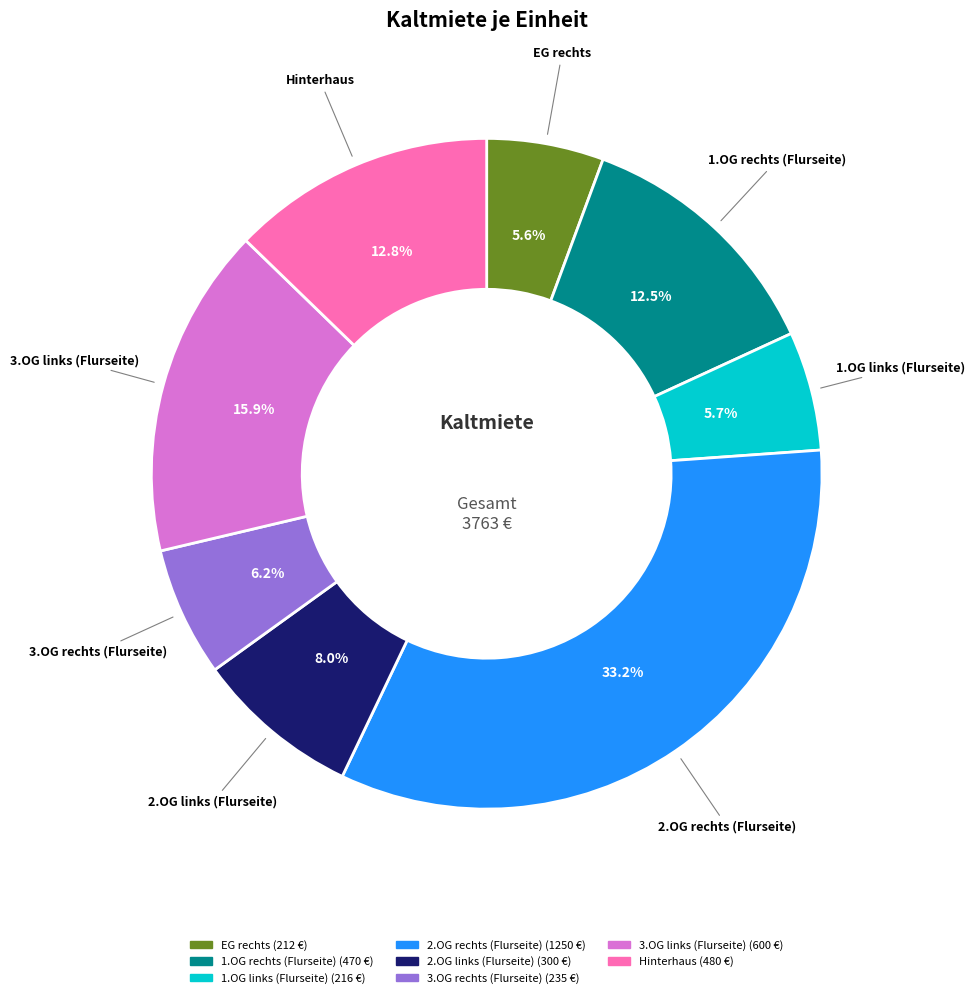

Is there a majority slice in this chart?

No